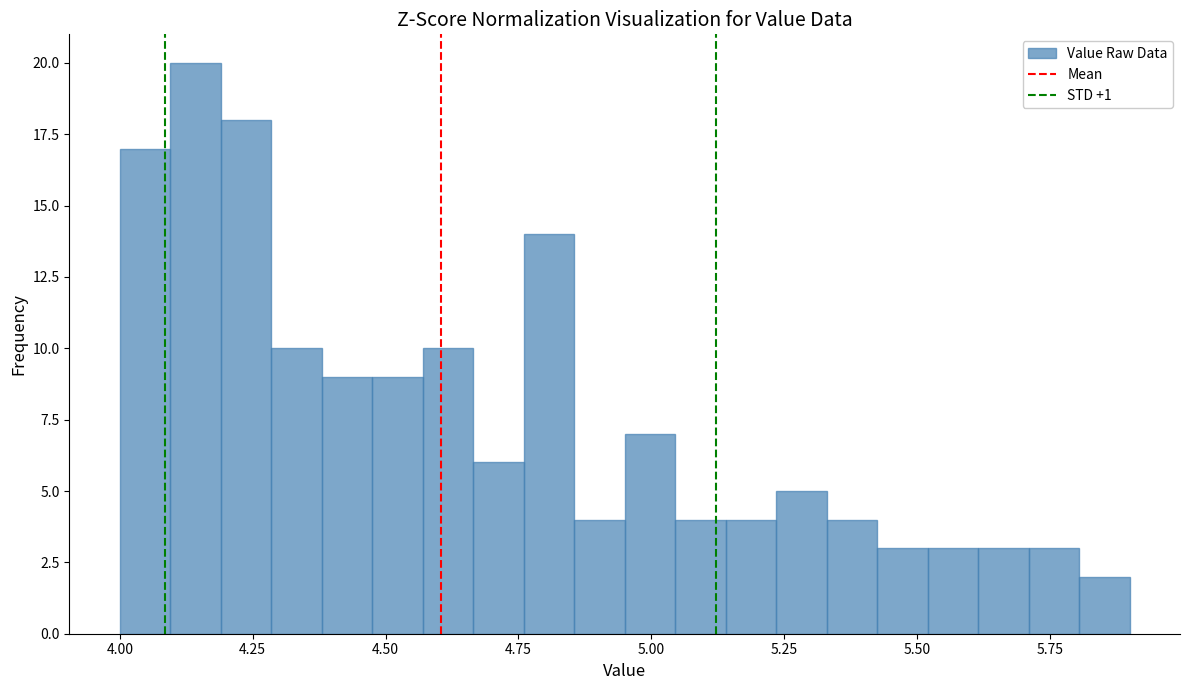

Read against the x-axis, roughly where is the centre of the tallest bar?

4.15